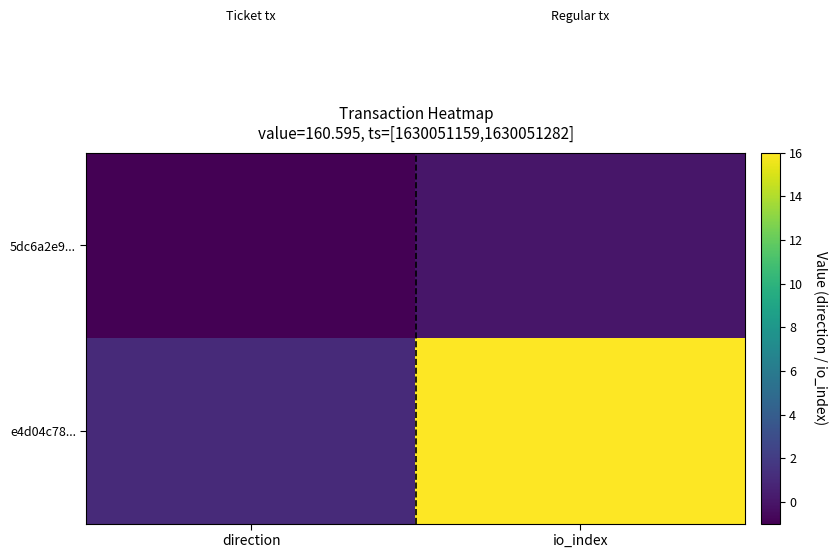

Reading right to left, transcribe all the data shown in this chart.

5dc6a2e9...: io_index=0	direction=-1
e4d04c78...: io_index=16	direction=1